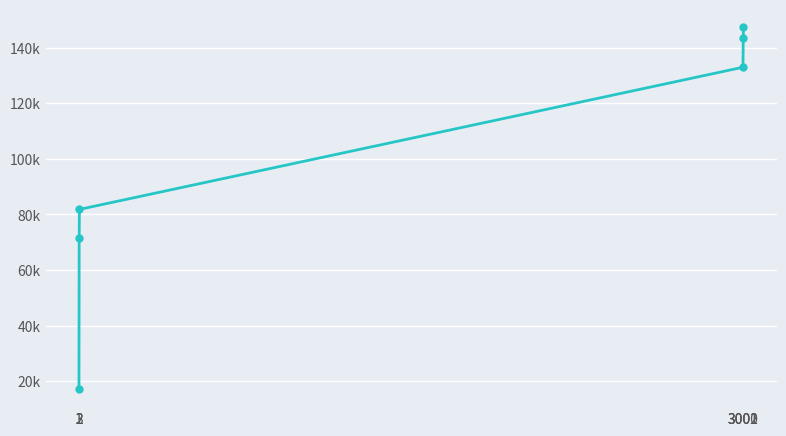

What is the average value?

98988.8